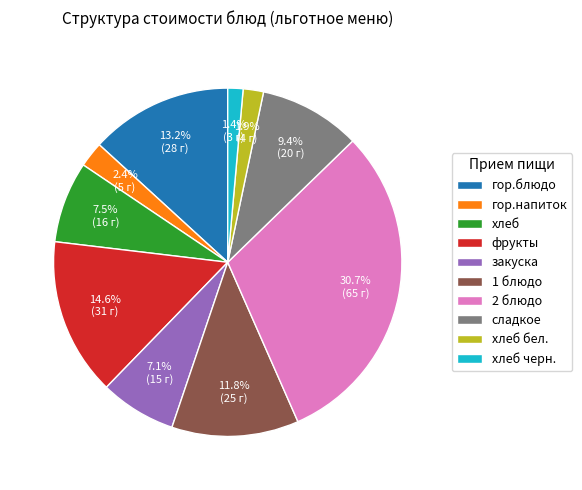

Which category has the biggest portion of the pie?

2 блюдо